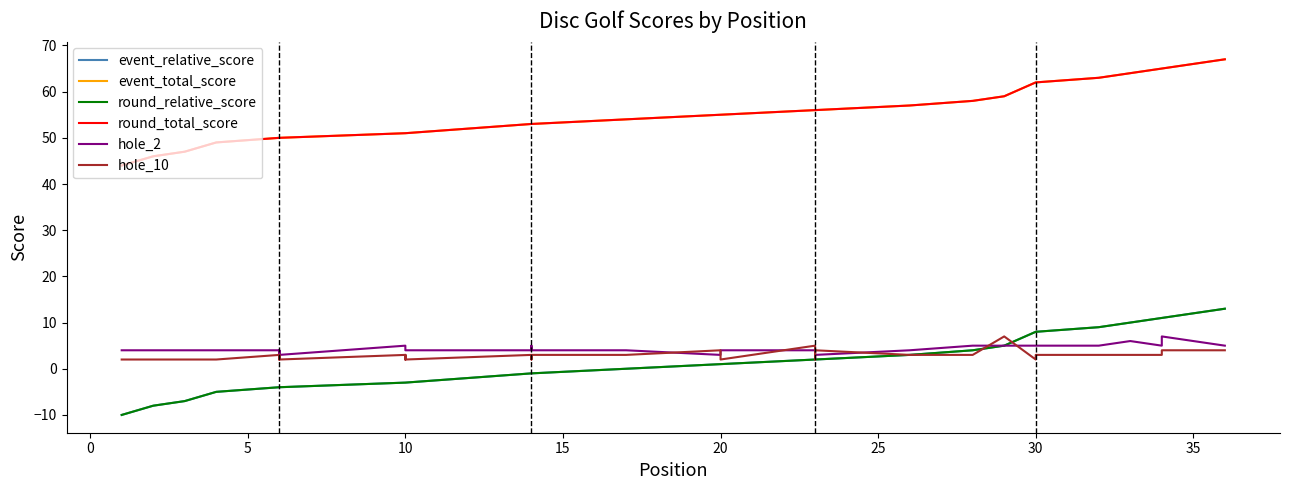

Reading right to left, what are all the values shown in this chart?

event_relative_score: 13	11	11	10	9	8	8	5	4	3	3	2	2	2	1	1	1	0	0	0	-1	-1	-1	-3	-3	-3	-3	-4	-4	-4	-4	-5	-5	-7	-8	-10
event_total_score: 67	65	65	64	63	62	62	59	58	57	57	56	56	56	55	55	55	54	54	54	53	53	53	51	51	51	51	50	50	50	50	49	49	47	46	44
round_relative_score: 13	11	11	10	9	8	8	5	4	3	3	2	2	2	1	1	1	0	0	0	-1	-1	-1	-3	-3	-3	-3	-4	-4	-4	-4	-5	-5	-7	-8	-10
round_total_score: 67	65	65	64	63	62	62	59	58	57	57	56	56	56	55	55	55	54	54	54	53	53	53	51	51	51	51	50	50	50	50	49	49	47	46	44
hole_2: 5	7	5	6	5	5	5	5	5	4	4	3	4	4	4	4	3	4	4	4	4	5	4	4	4	4	5	3	4	3	4	4	4	4	4	4
hole_10: 4	4	3	3	3	3	2	7	3	3	3	4	2	5	2	3	4	3	3	3	3	2	3	2	3	2	3	2	3	2	3	2	2	2	2	2